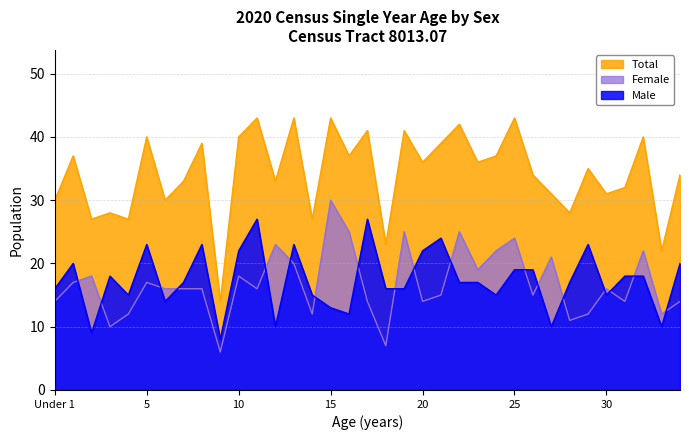

True or false: Total has a value of 40 at 5.

True